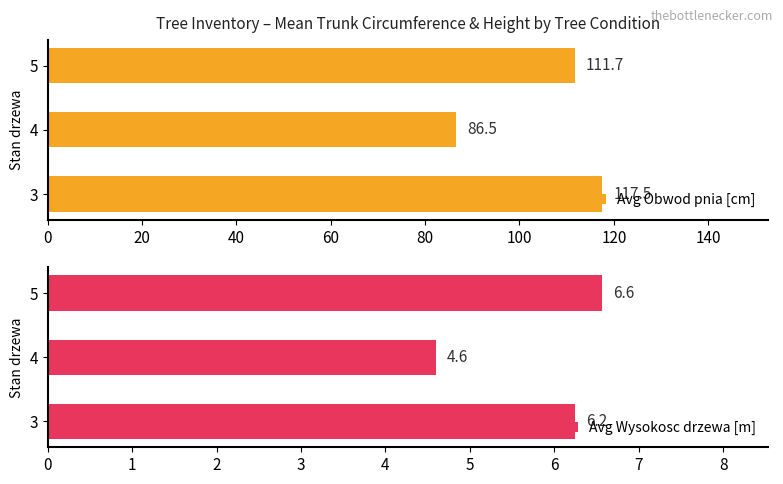

What is the difference between the second highest and minimum values in the Avg Obwod pnia [cm] series?

25.2